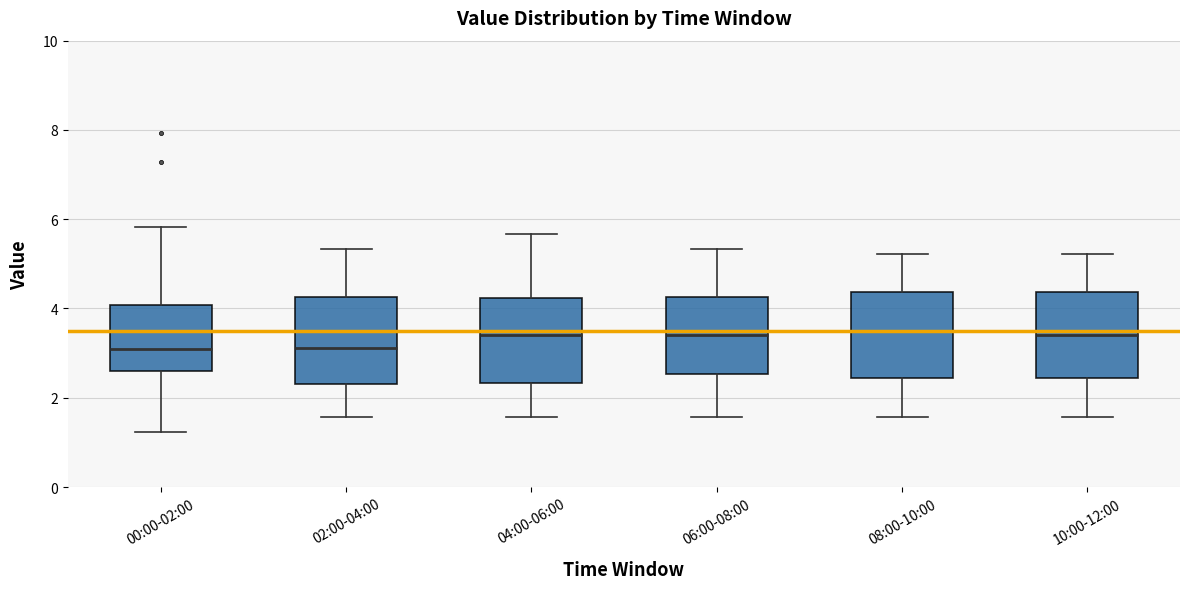

Reading left to right, read every box against the y-axis: the position of its median line, the range the box covers, and the ends of its whiskers. The values are not printed on the chart, so give them approximately, as read against the axis.

00:00-02:00: median 3.0, box 2.6 to 4.0, whiskers 1.2 to 5.8
02:00-04:00: median 3.2, box 2.4 to 4.2, whiskers 1.6 to 5.4
04:00-06:00: median 3.4, box 2.4 to 4.2, whiskers 1.6 to 5.6
06:00-08:00: median 3.4, box 2.6 to 4.2, whiskers 1.6 to 5.4
08:00-10:00: median 3.6, box 2.4 to 4.4, whiskers 1.6 to 5.2
10:00-12:00: median 3.4, box 2.4 to 4.4, whiskers 1.6 to 5.2